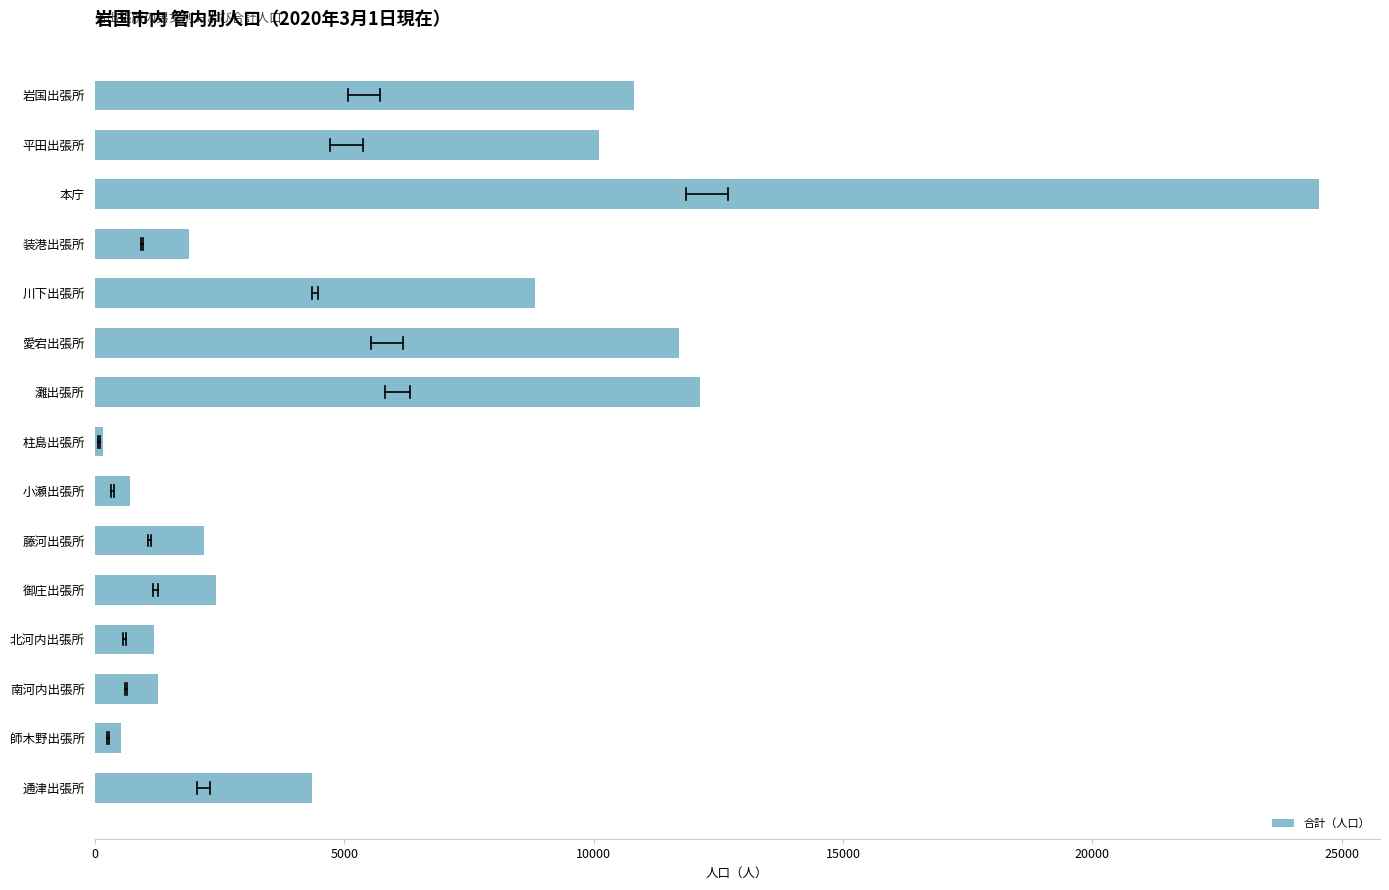

Between 通津出張所 and 愛宕出張所, which is larger?

愛宕出張所